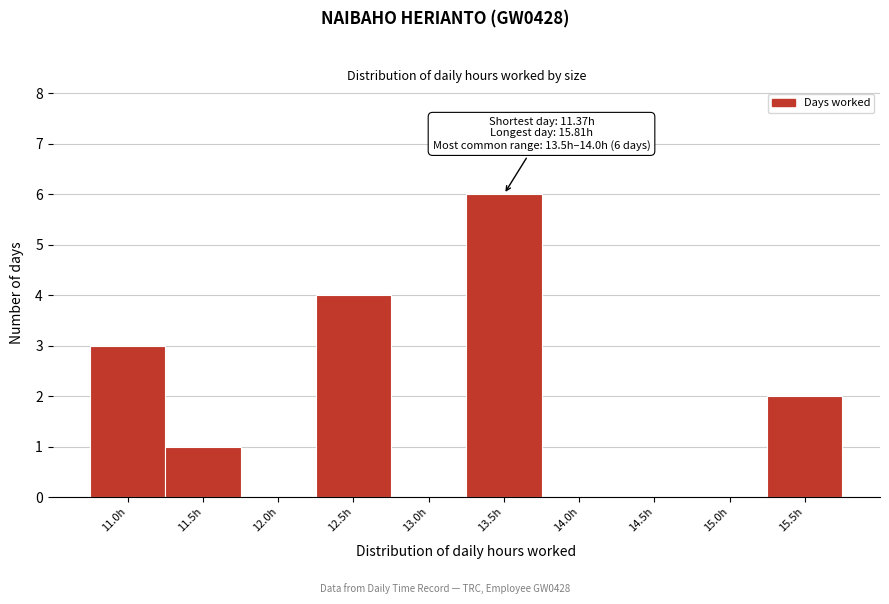

Reading left to right, what are all the values shown in this chart?

11.0h=3	11.5h=1	12.0h=0	12.5h=4	13.0h=0	13.5h=6	14.0h=0	14.5h=0	15.0h=0	15.5h=2